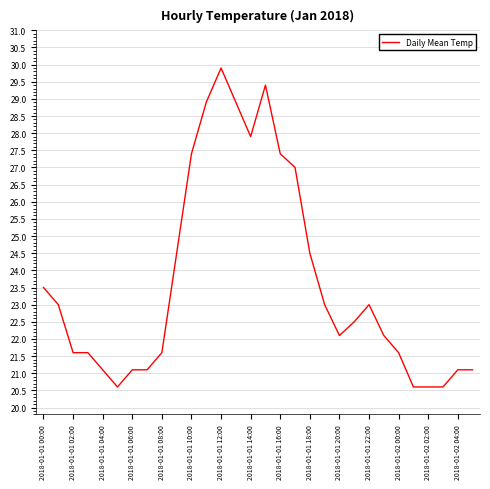

True or false: there are more than 0 points higher than both neighbors.

True